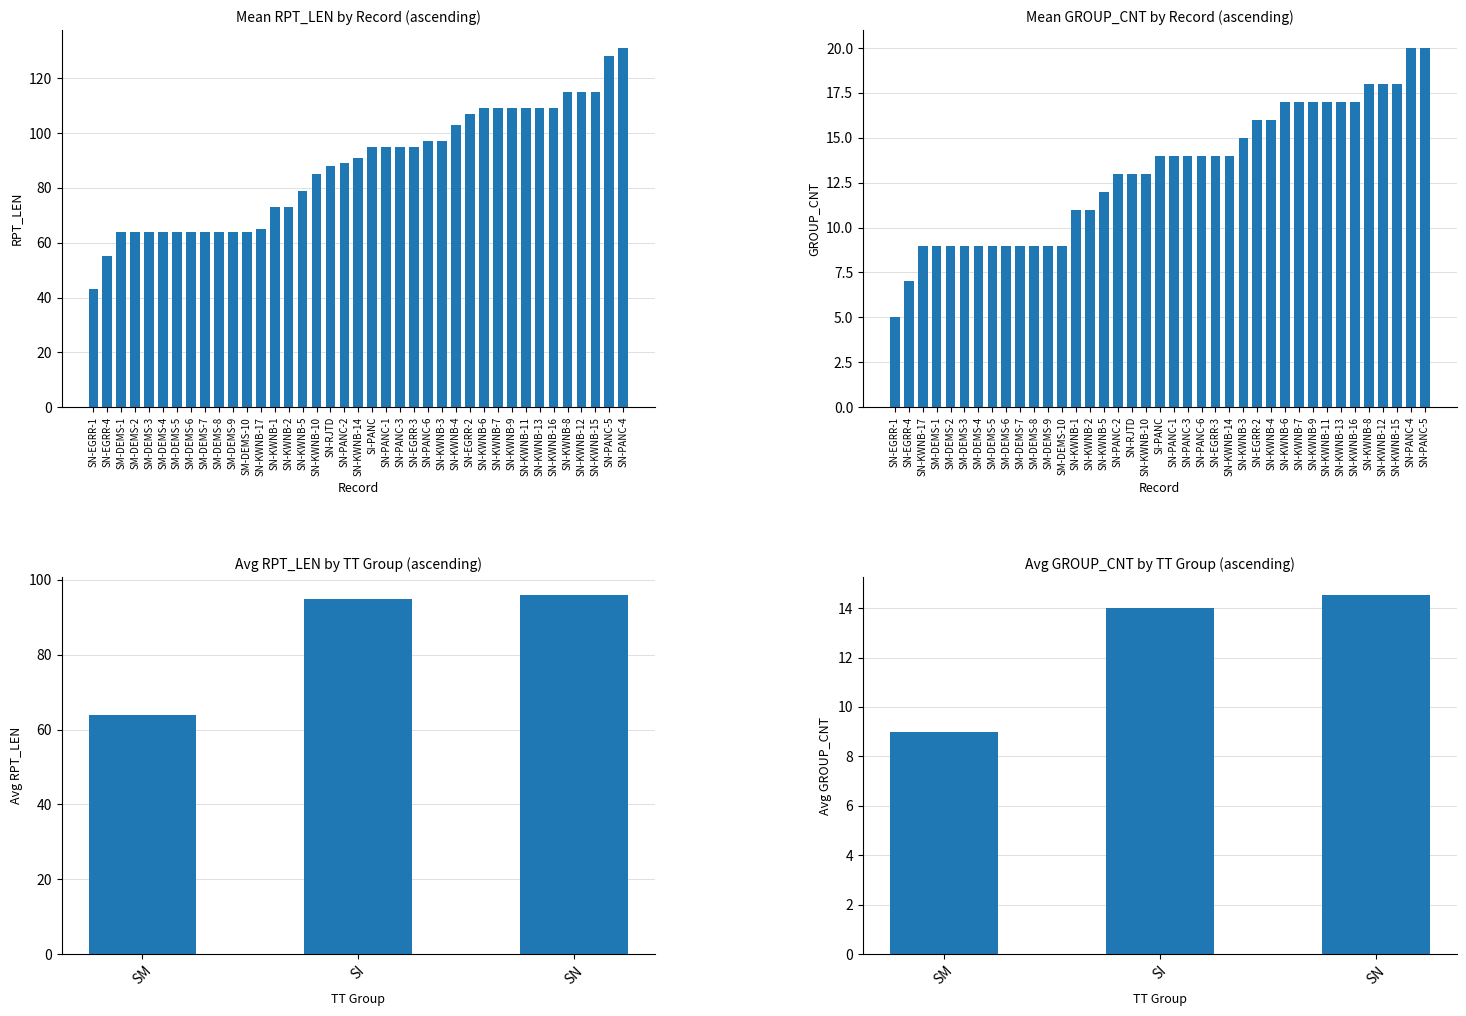

Which has a higher value, SN-KWNB-12 or SM-DEMS-6?

SN-KWNB-12